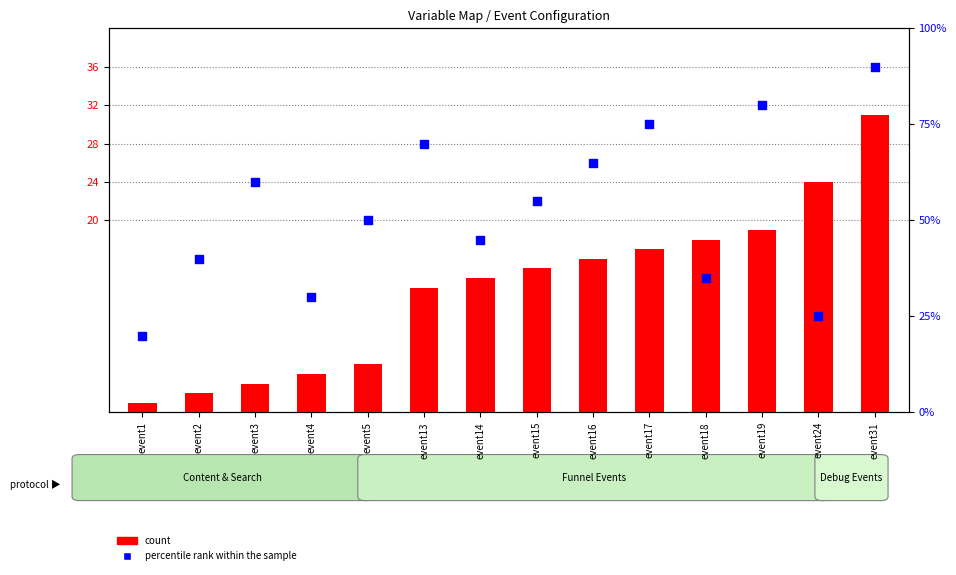

Which series reaches the maximum Y coordinate?

percentile rank within the sample